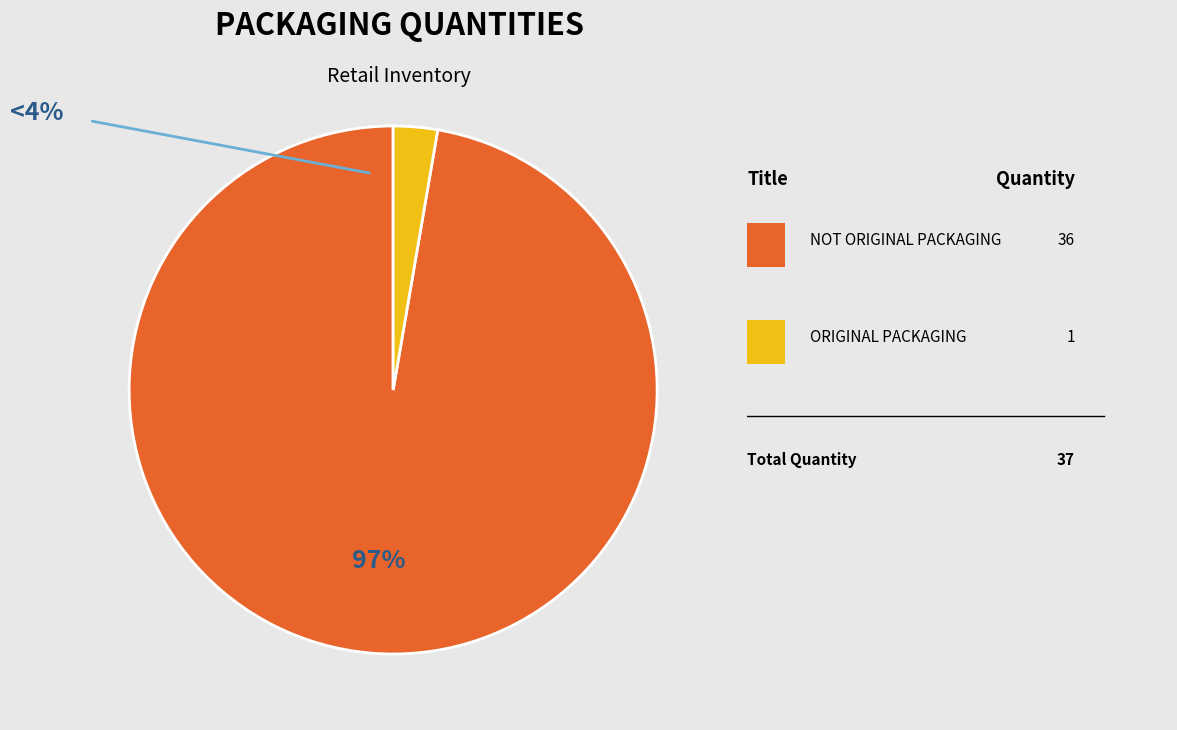

To the nearest percent, what is the average slice percentage?

50%